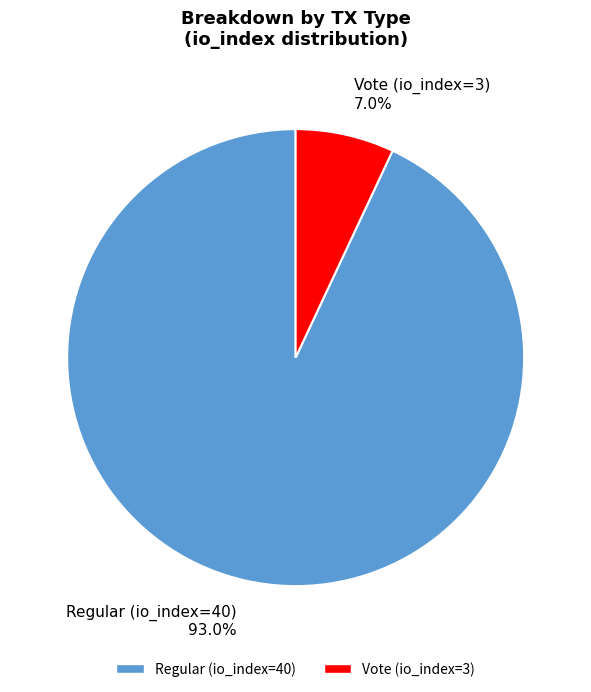

Is there any slice that represents more than half of the pie?

Yes